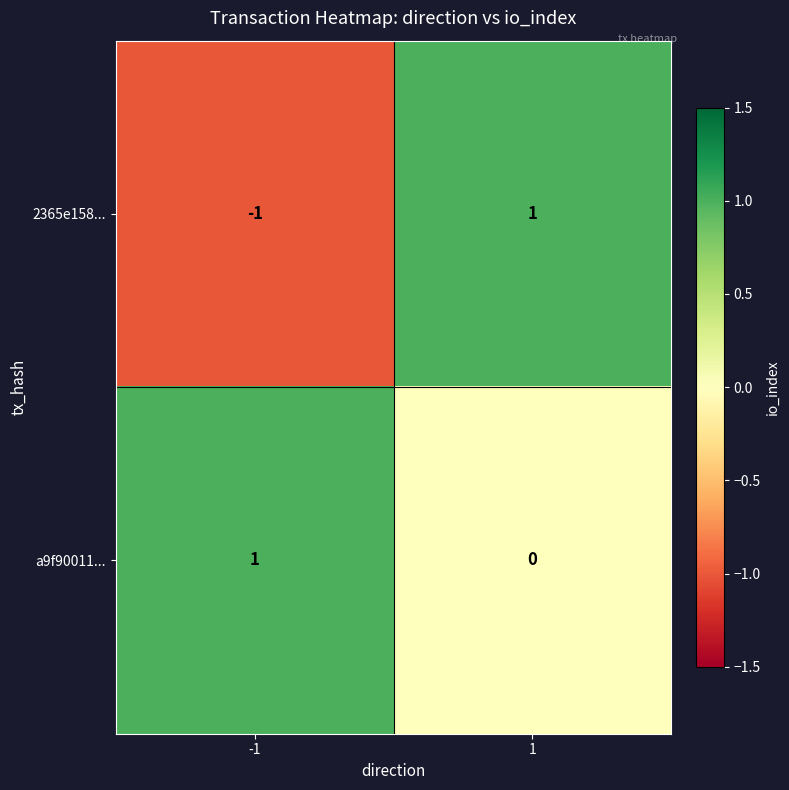

Reading right to left, what are all the values shown in this chart?

2365e158...: 1	-1
a9f90011...: 0	1